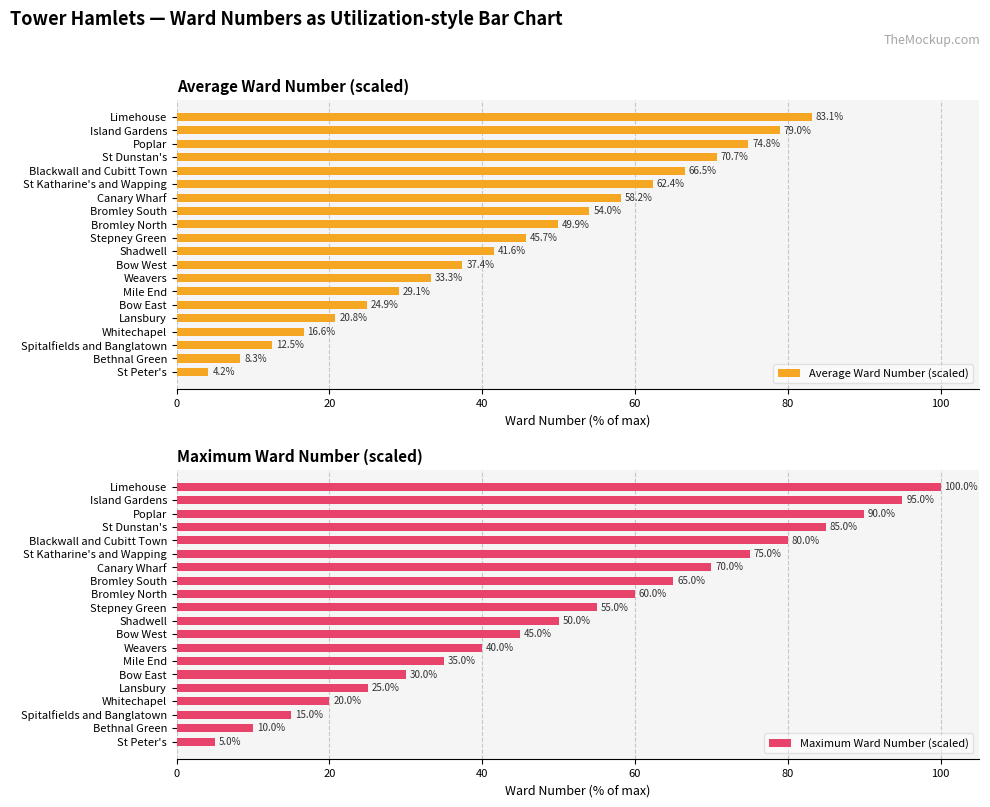

What is the maximum value for Average Ward Number (scaled)?

83.1